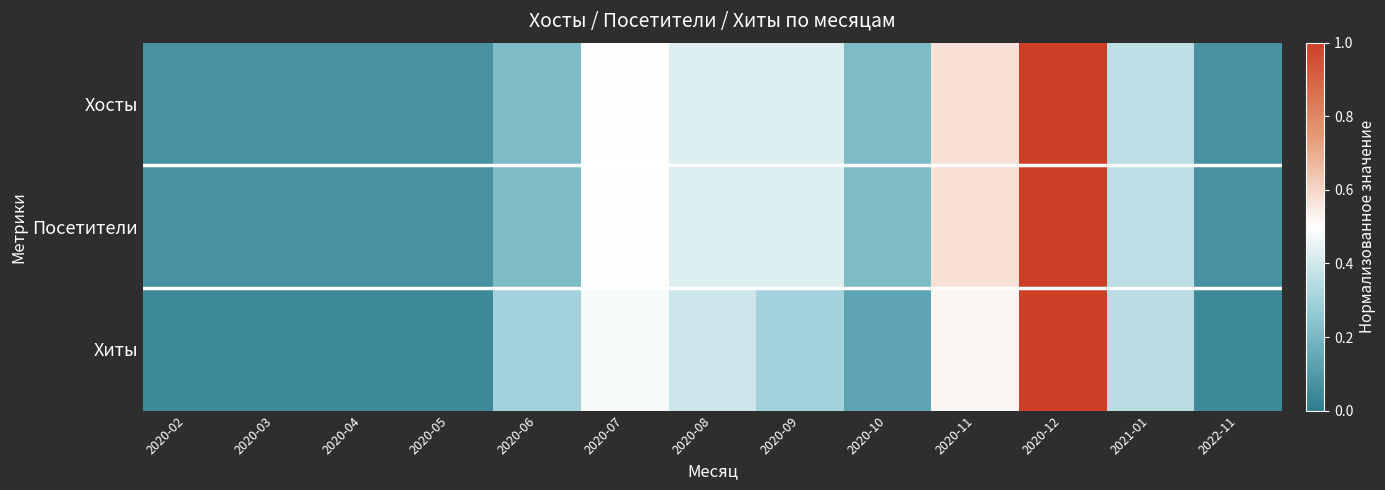

List the series in order of their peak value, lowest first.

Хосты, Посетители, Хиты